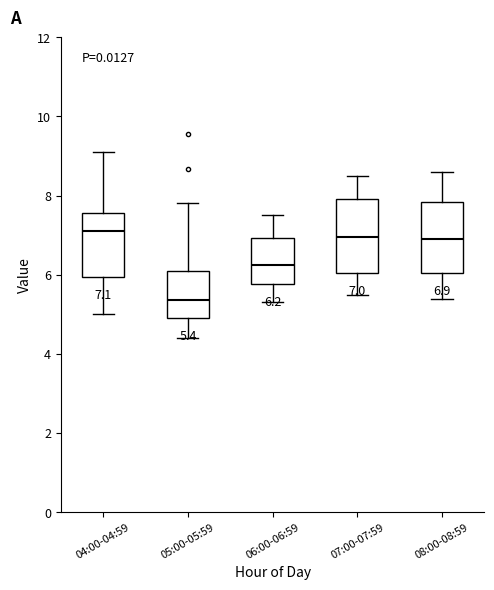

Which box has the lowest median line?

05:00-05:59